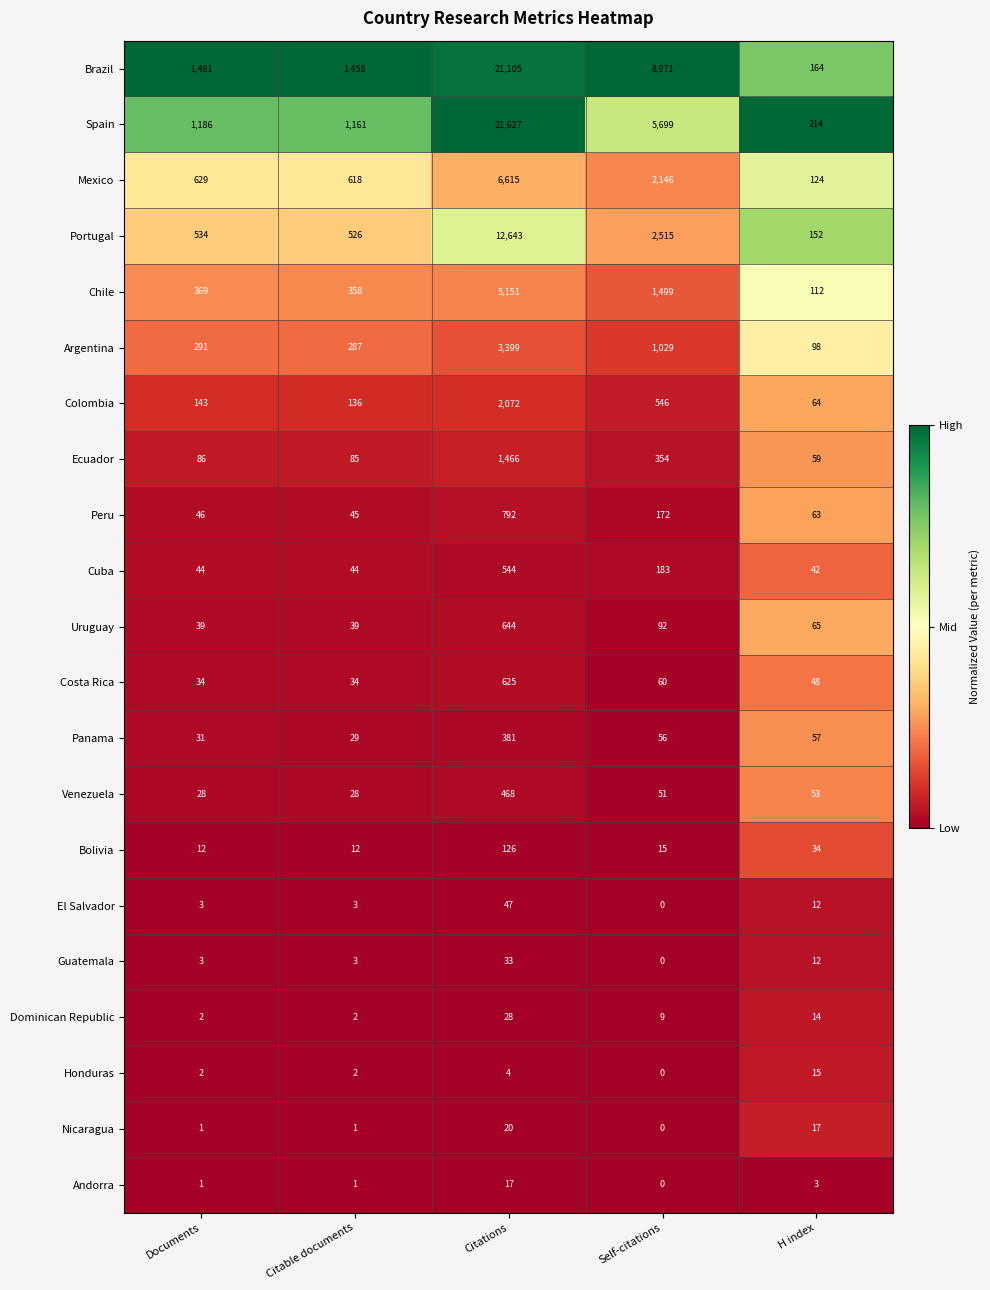

What is the average value of the Andorra series?

4